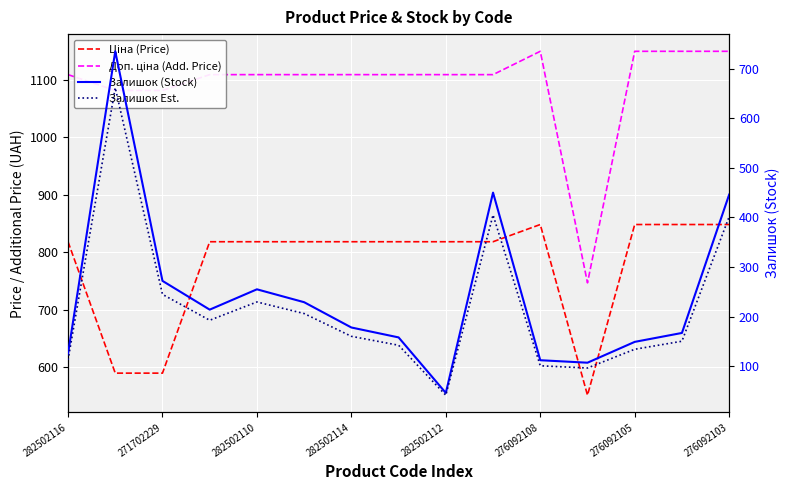

What position from the right is 282502112?

7